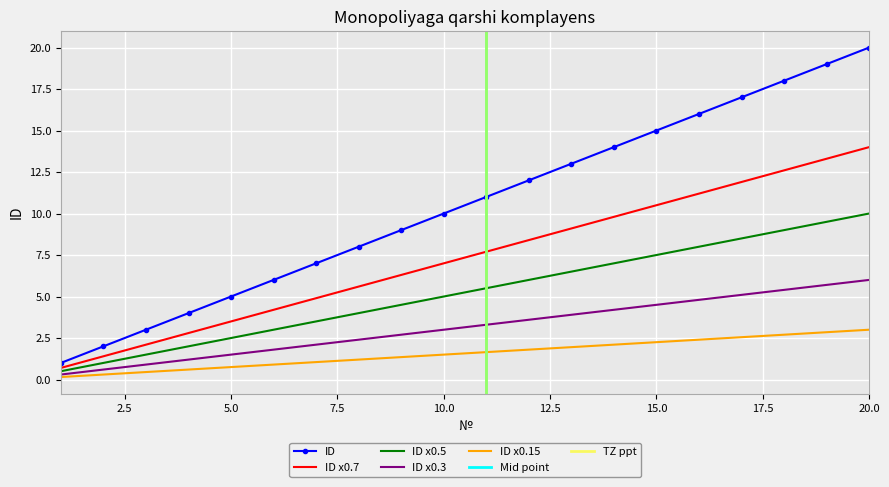

The value at 6 is 7.4. True or false?

False